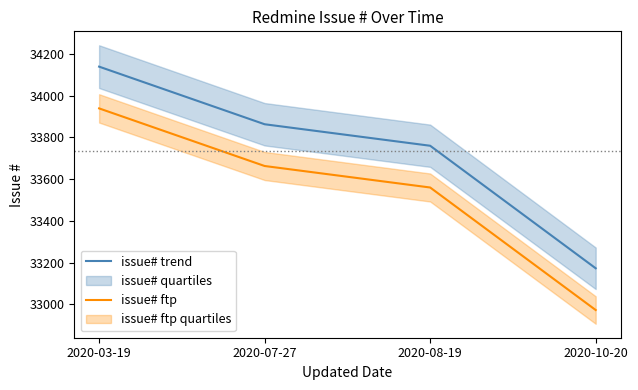

Reading left to right, what are all the values shown in this chart?

issue# trend: 2020-03-19=34139	2020-07-27=33863	2020-08-19=33760	2020-10-20=33173
issue# ftp: 2020-03-19=33939	2020-07-27=33663	2020-08-19=33560	2020-10-20=32973